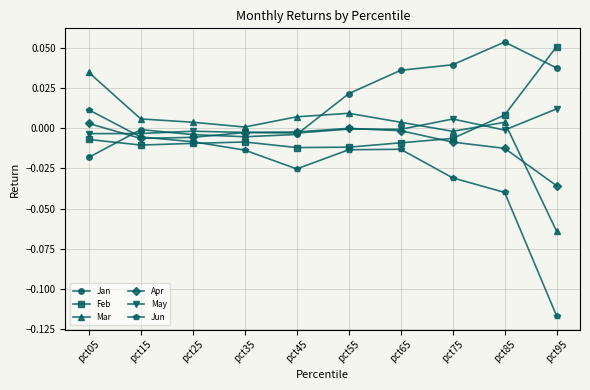

How many values in the Jan series are below 0?

5